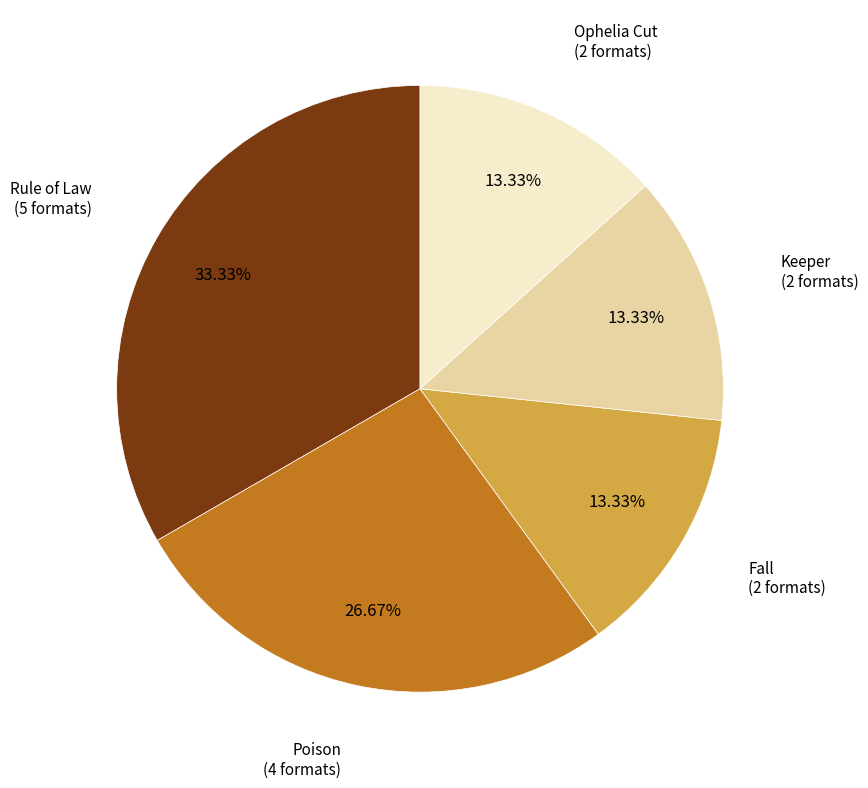

How many segments does this pie chart have?

5